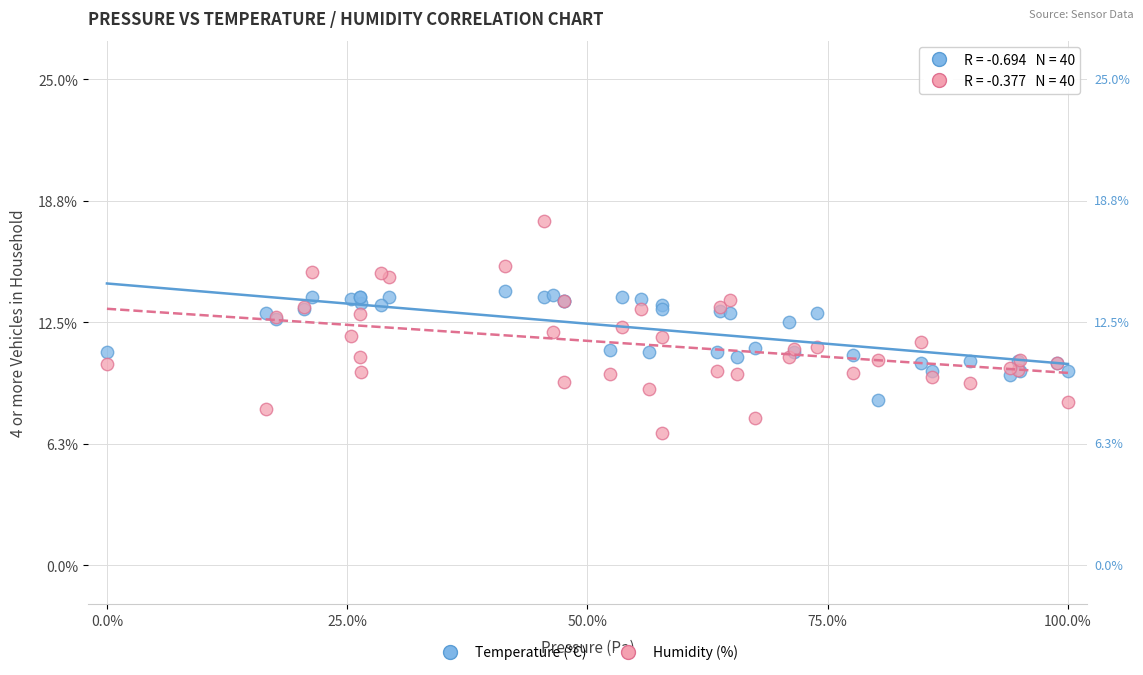

Which series reaches the maximum Y coordinate?

Humidity (%)